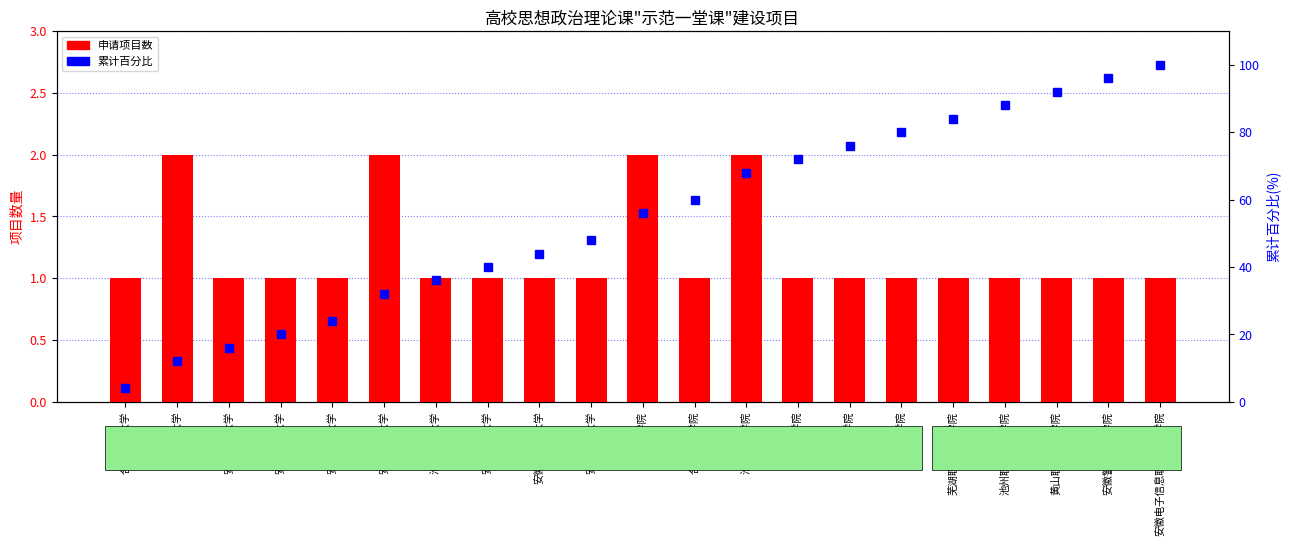

What is the lowest value of the 累计百分比 series?

4.0